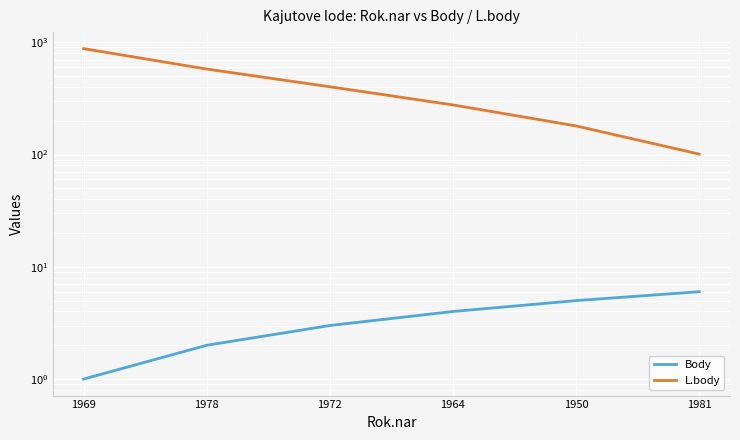

Reading left to right, transcribe all the data shown in this chart.

Body: 1969=1	1978=2	1972=3	1964=4	1950=5	1981=6
L.body: 1969=879	1978=578	1972=402	1964=277	1950=180	1981=101